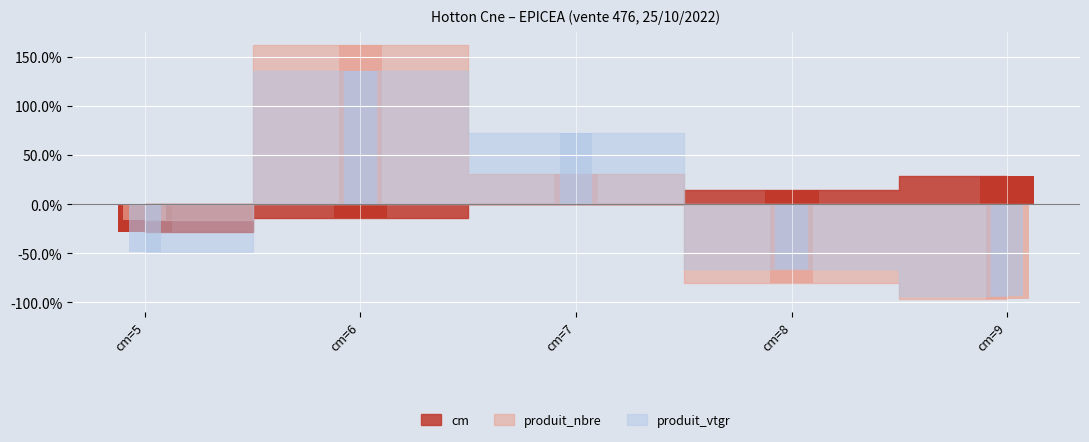

What is the difference between the maximum and minimum values in the produit_vtgr series?

2.3